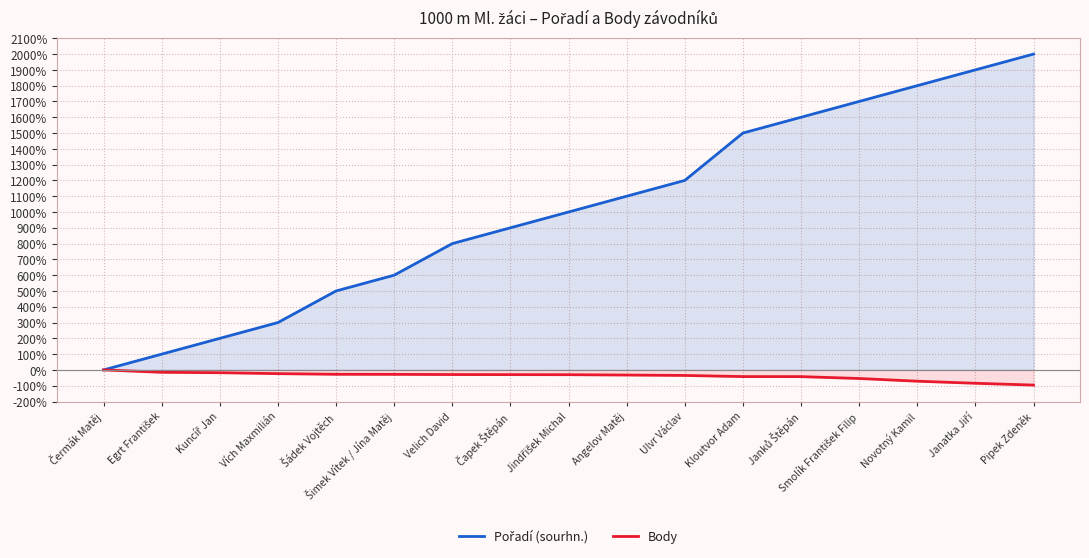

Which series changed the most between Šádek Vojtěch and Pipek Zdeněk?

Pořadí (sourhn.)